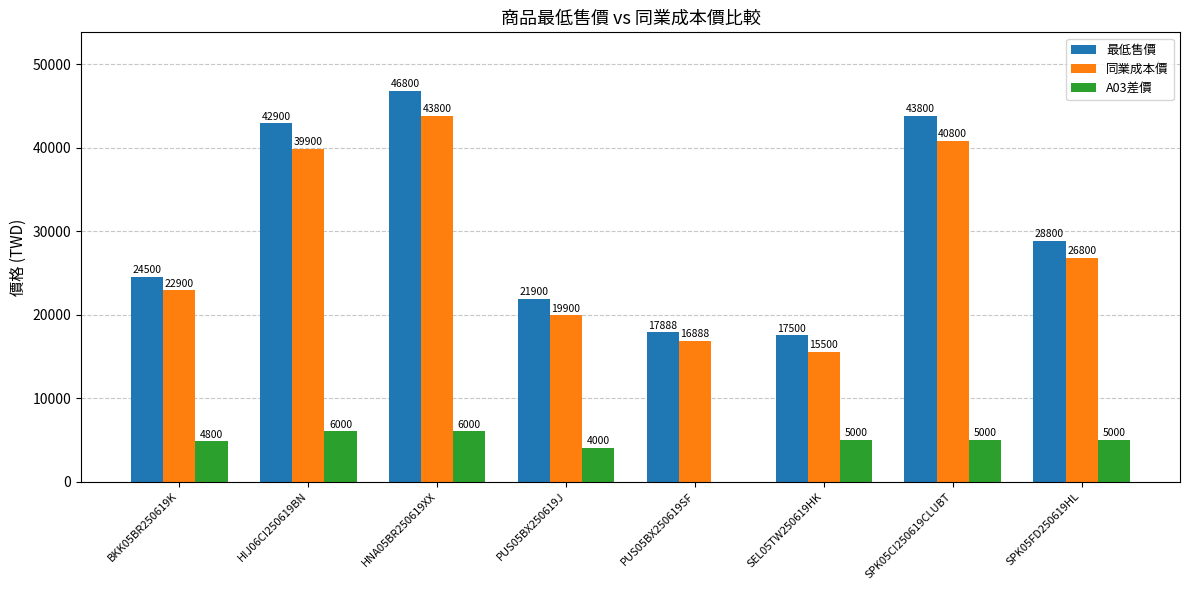

Is the value of 最低售價 at SPK05CI250619CLUBT greater than the value of 同業成本價 at PUS05BX250619SF?

Yes